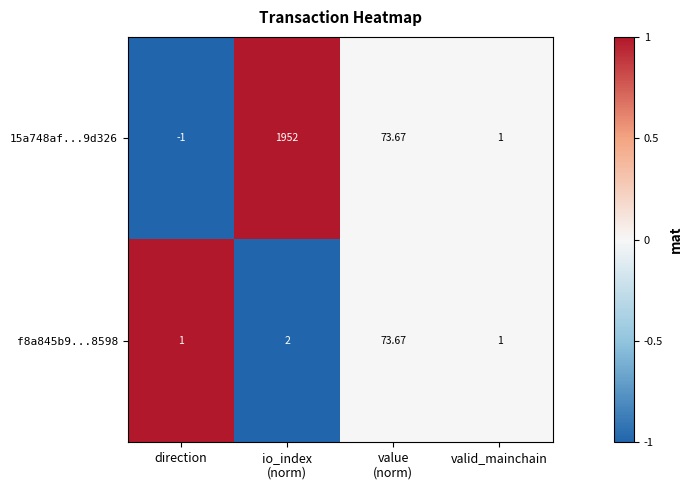

At which category is the sum across all series the highest?

io_index
(norm)